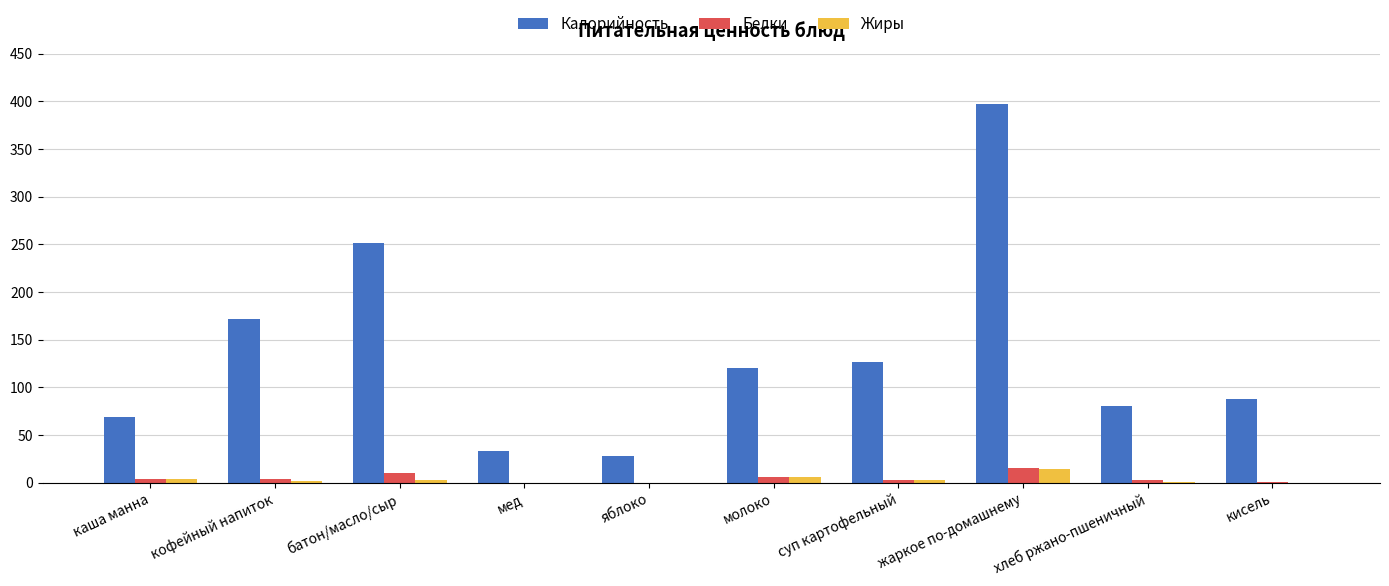

Where is Белки nearest to the value 7?

молоко